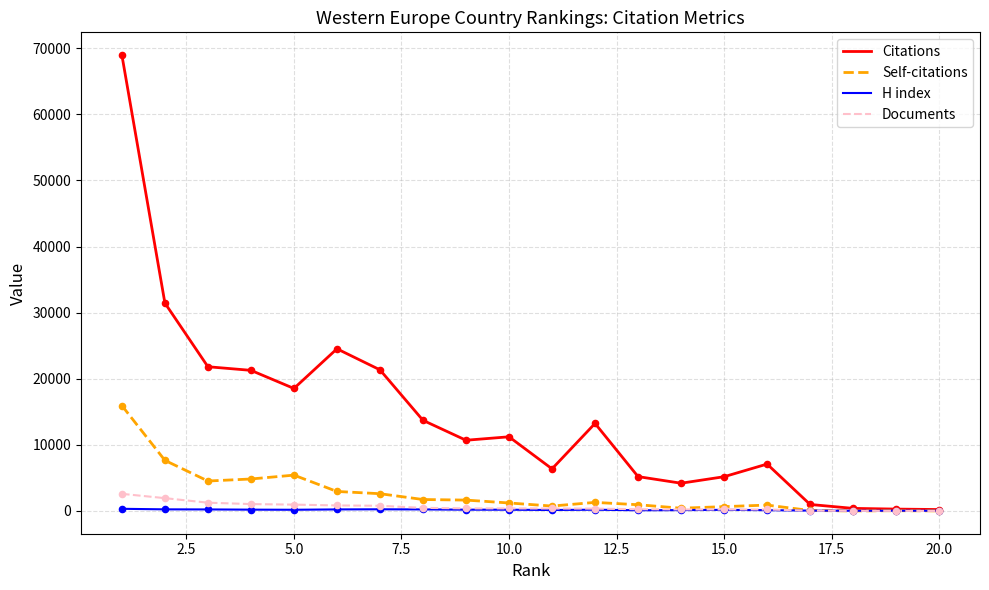

At how many categories does at least one series exceed 6731?

12